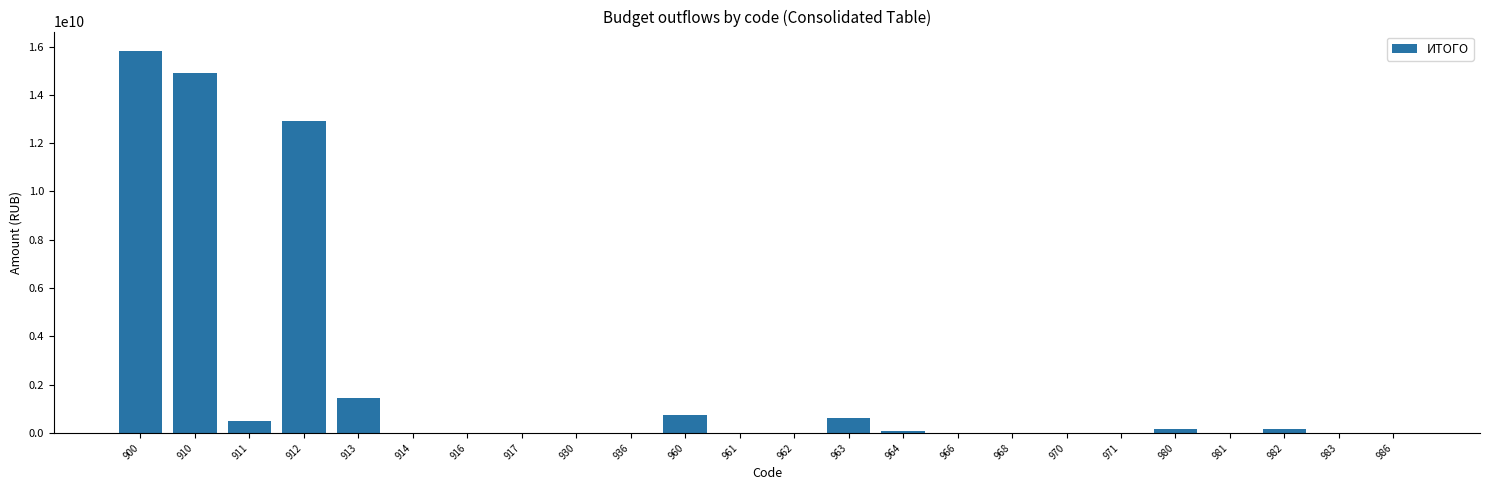

Is it true that the value at 983 is 0.0?

True